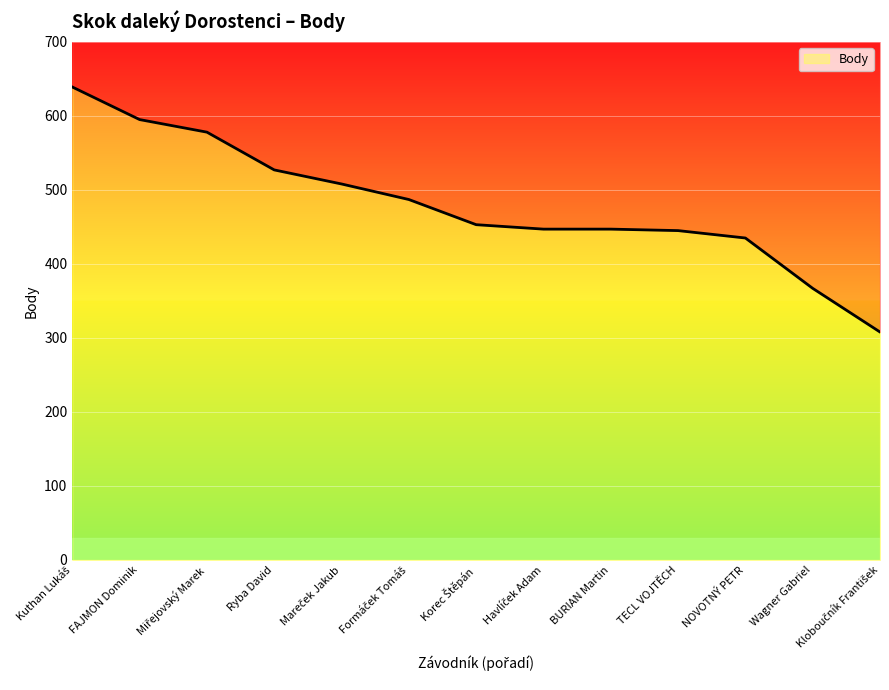

Which label corresponds to the largest value in the chart?

Kuthan Lukáš